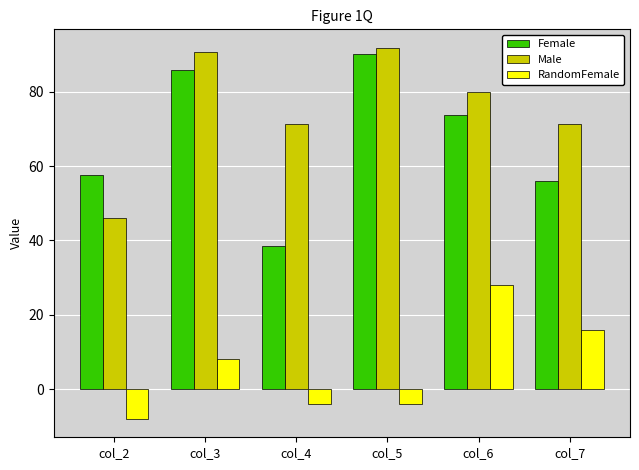

Where does the Female series first go above 73?

col_3